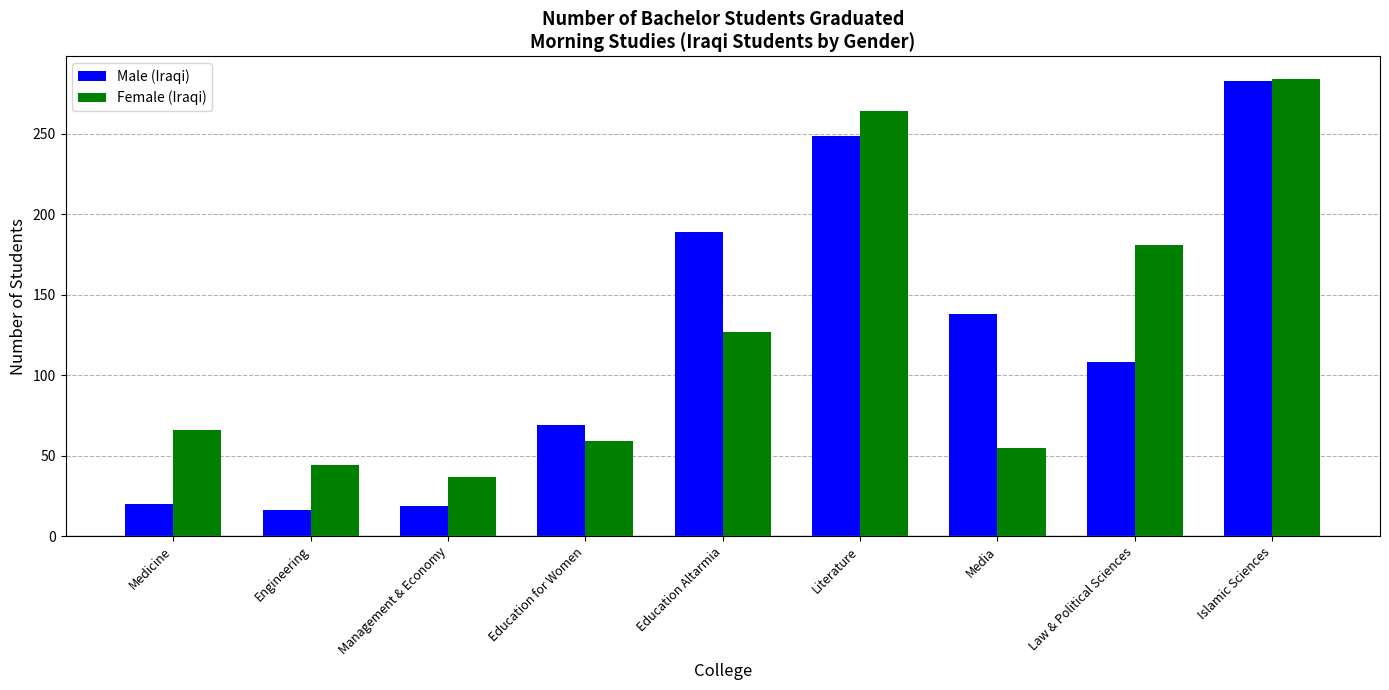

Is the value of Male (Iraqi) at Media greater than the value of Female (Iraqi) at Education Altarmia?

Yes